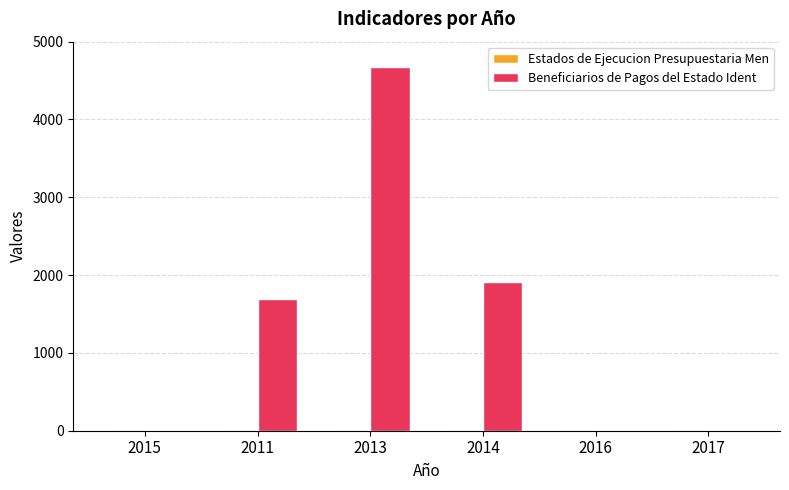

At which category is the sum across all series the highest?

2013